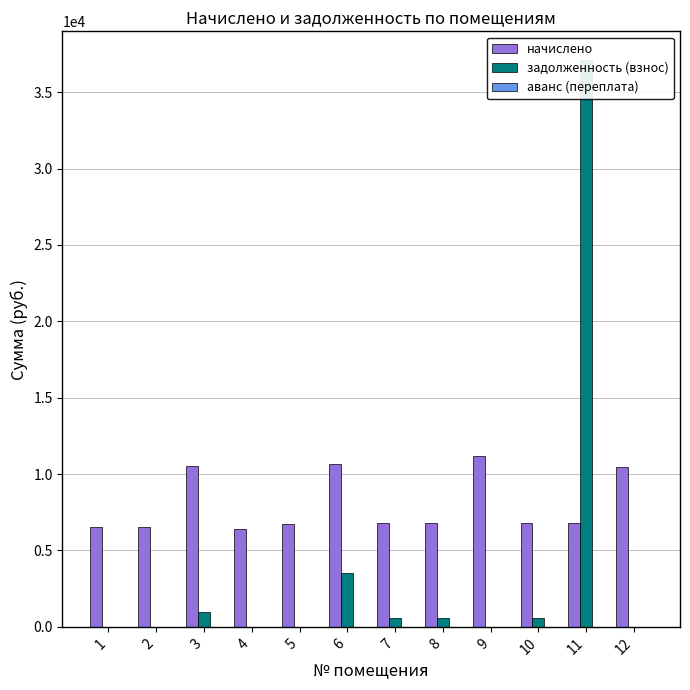

Does the chart contain any negative values?

No